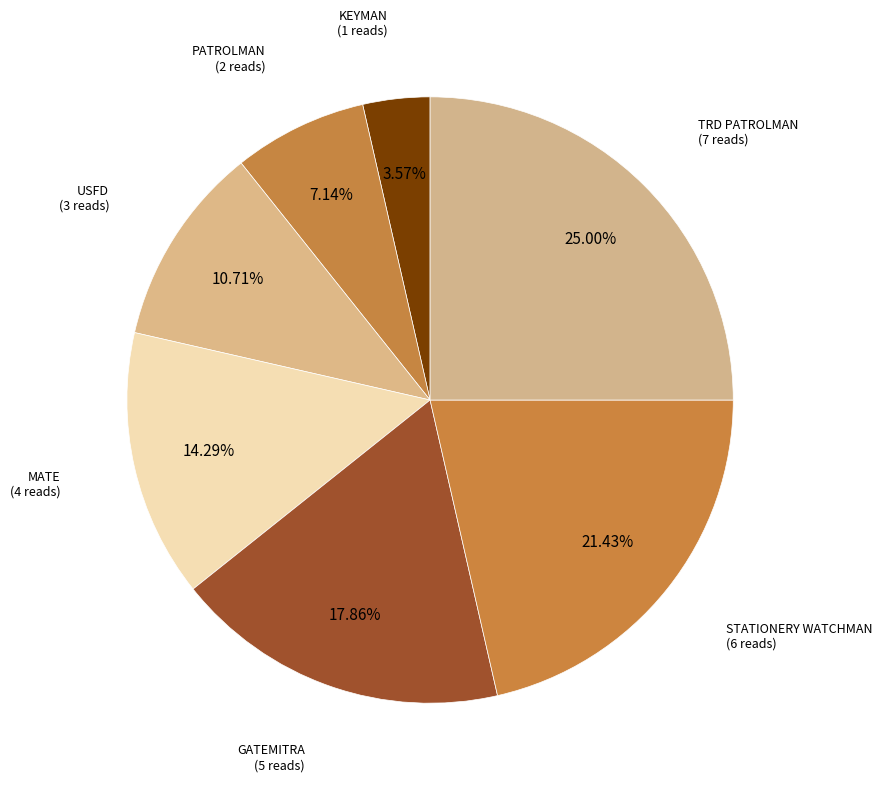

What percentage is the STATIONERY WATCHMAN slice, to the nearest percent?

21%